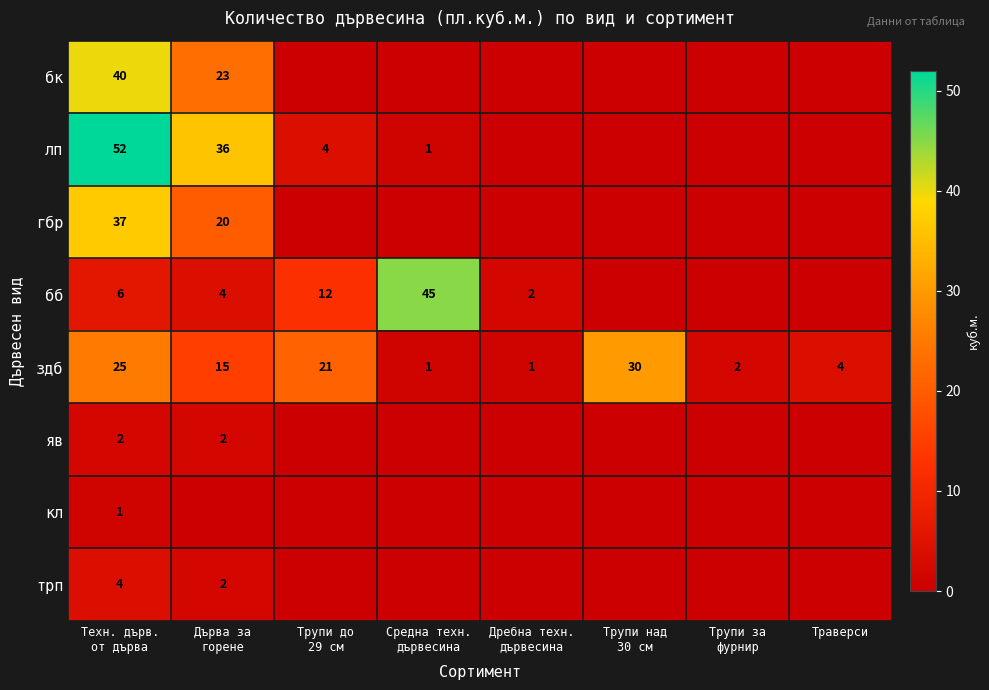

The value of здб at Траверси is 3. True or false?

False